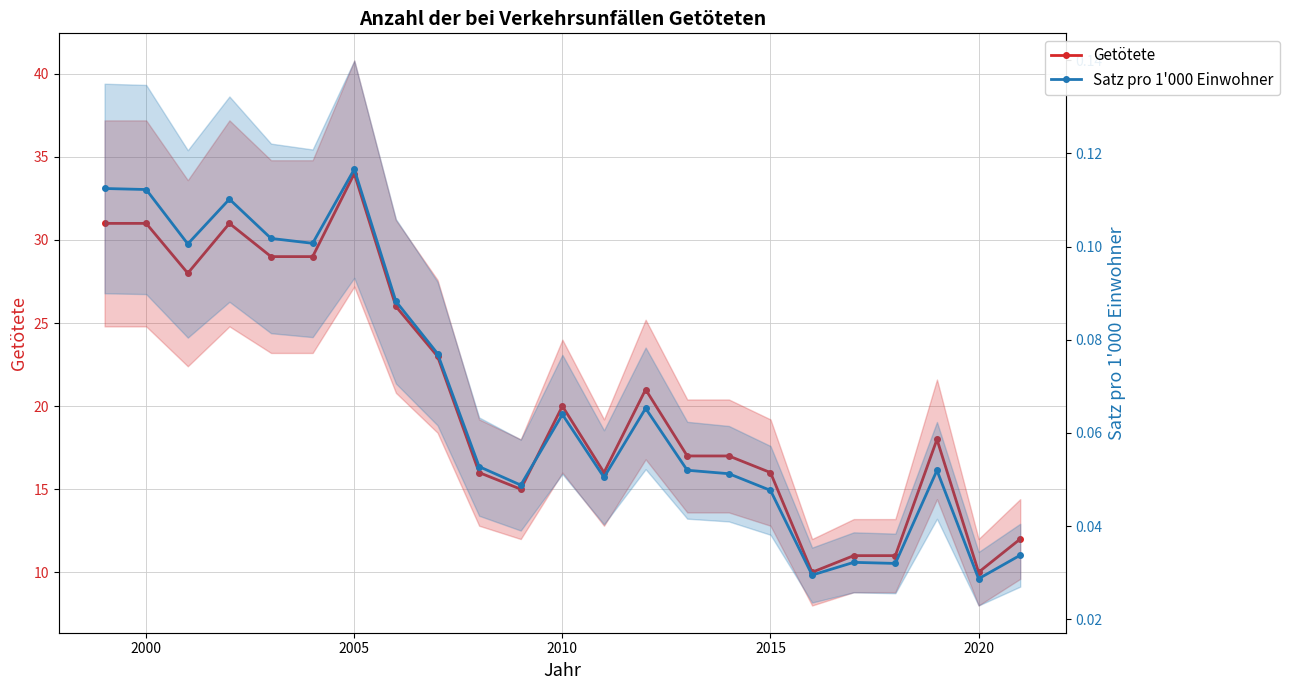

How many Satz pro 1'000 Einwohner values are between 0 and 1?

23